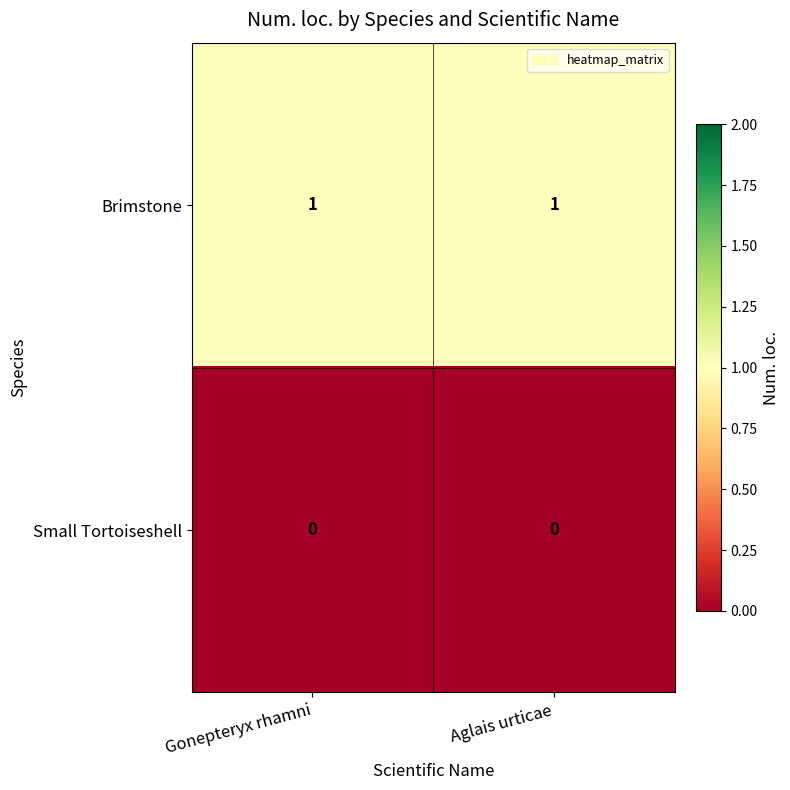

Which series has the largest total across all categories?

Brimstone